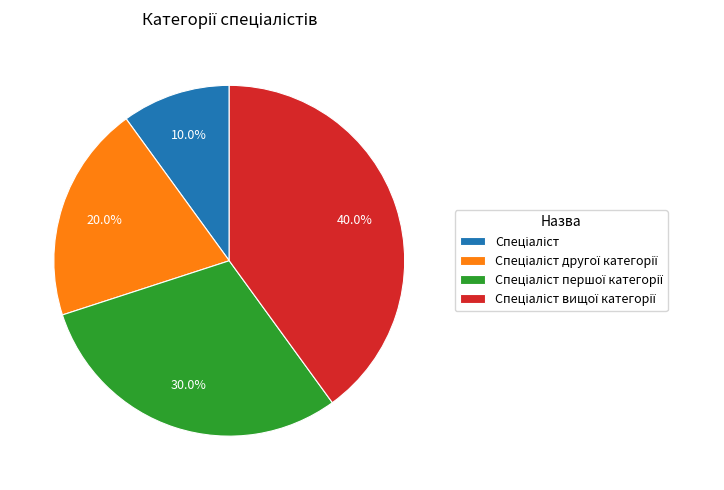

Is there a majority slice in this chart?

No